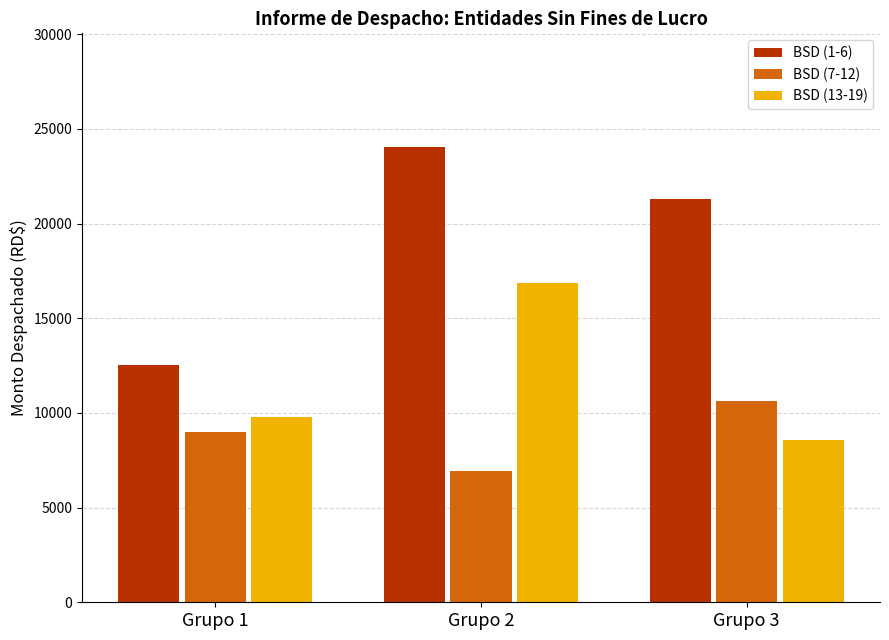

At which category does the chart reach its minimum across all series?

Grupo 2